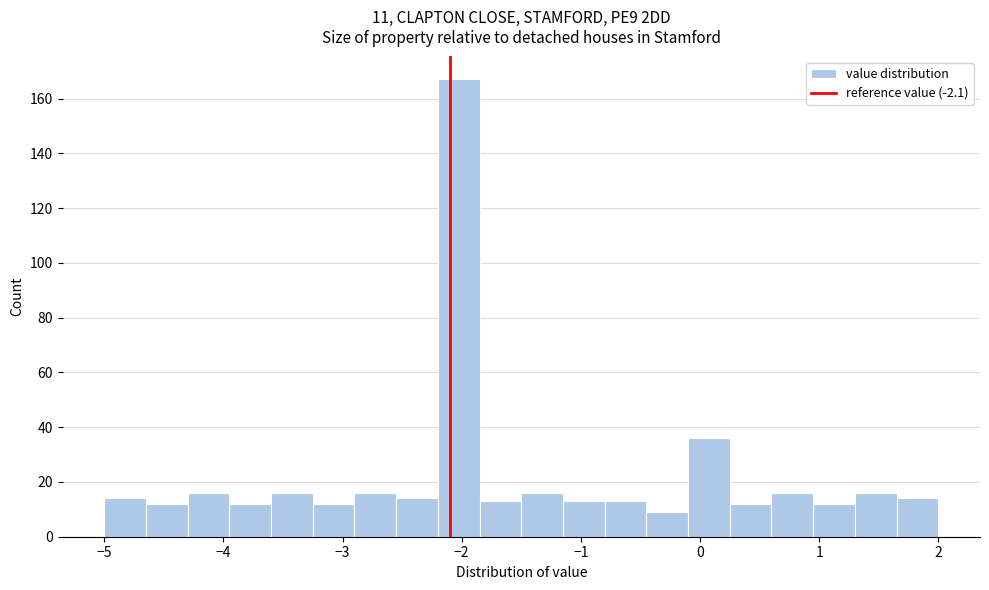

Around what value on the x-axis is the tallest bar? Give the approximate position of its centre, as read against the axis.

-2.0